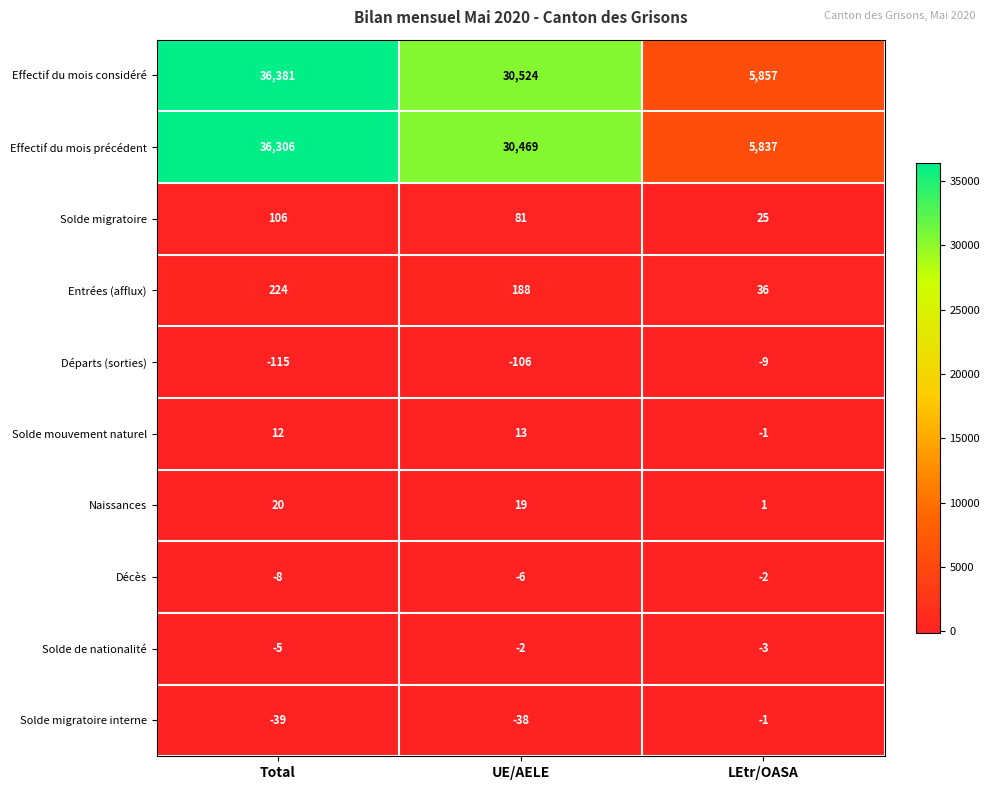

Which category has the highest value across all series?

Total